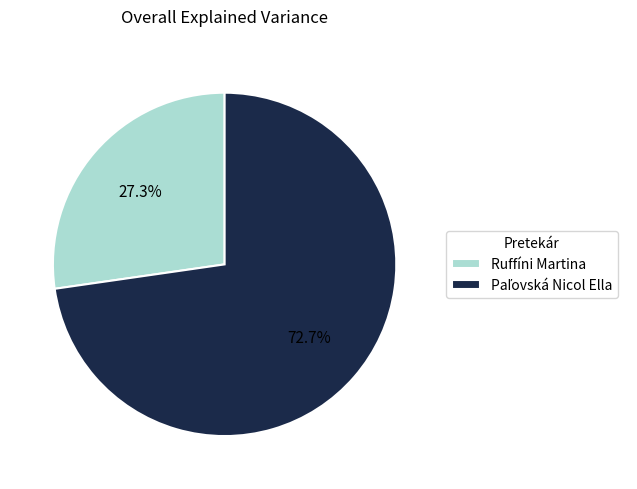

What is the smallest slice in the pie chart?

Ruffíni Martina